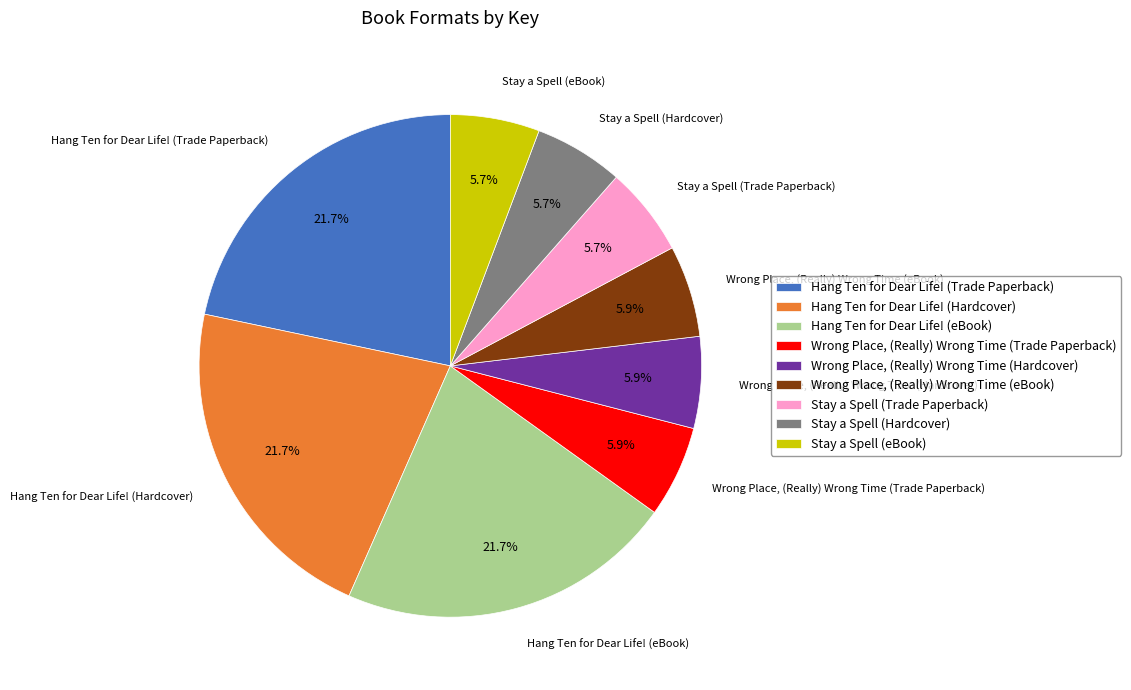

True or false: Hang Ten for Dear Life! (Hardcover) accounts for 7% of the total.

False